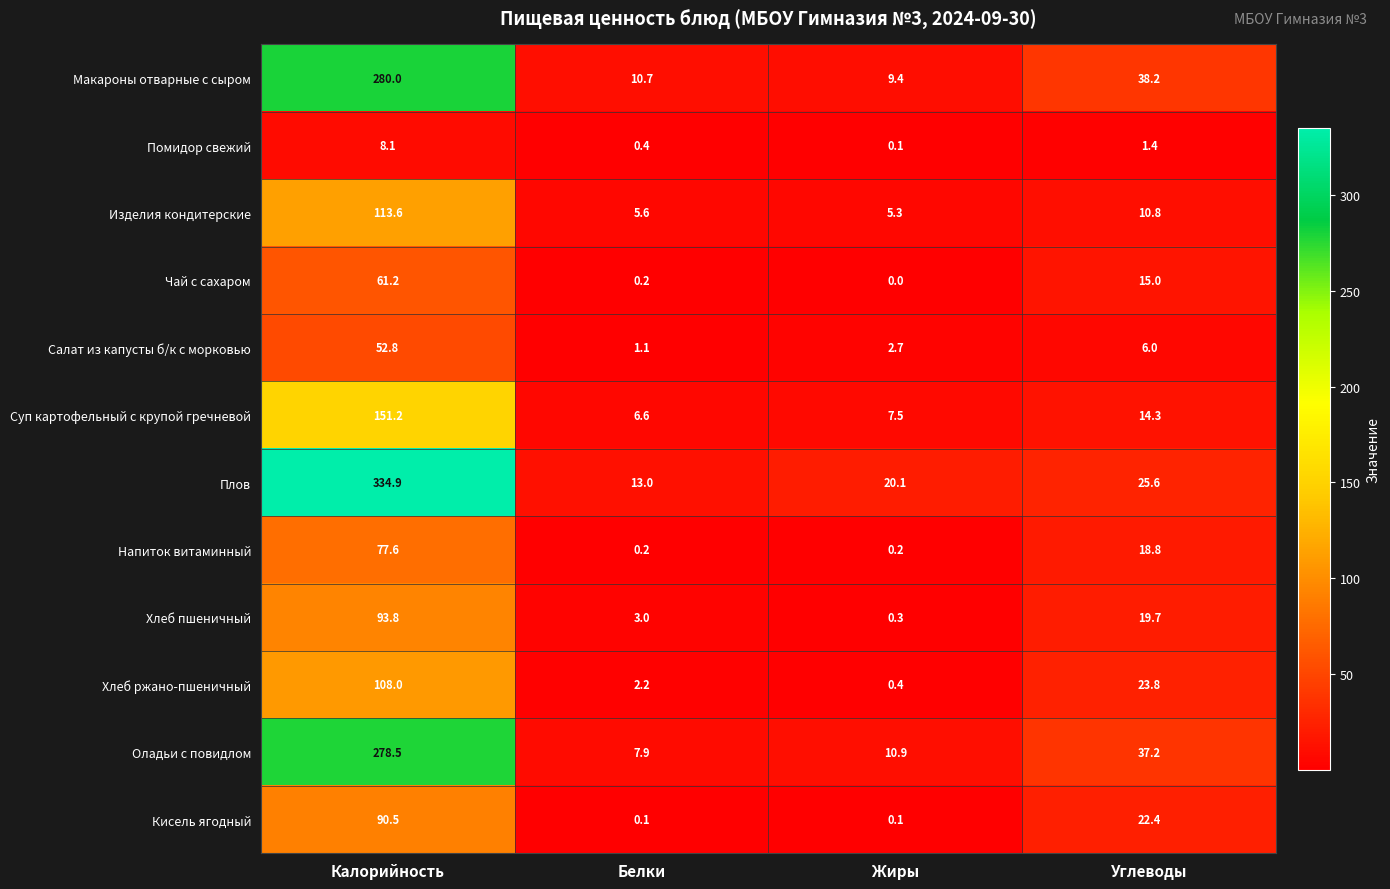

What is the difference between the highest and lowest values at Углеводы?

36.8